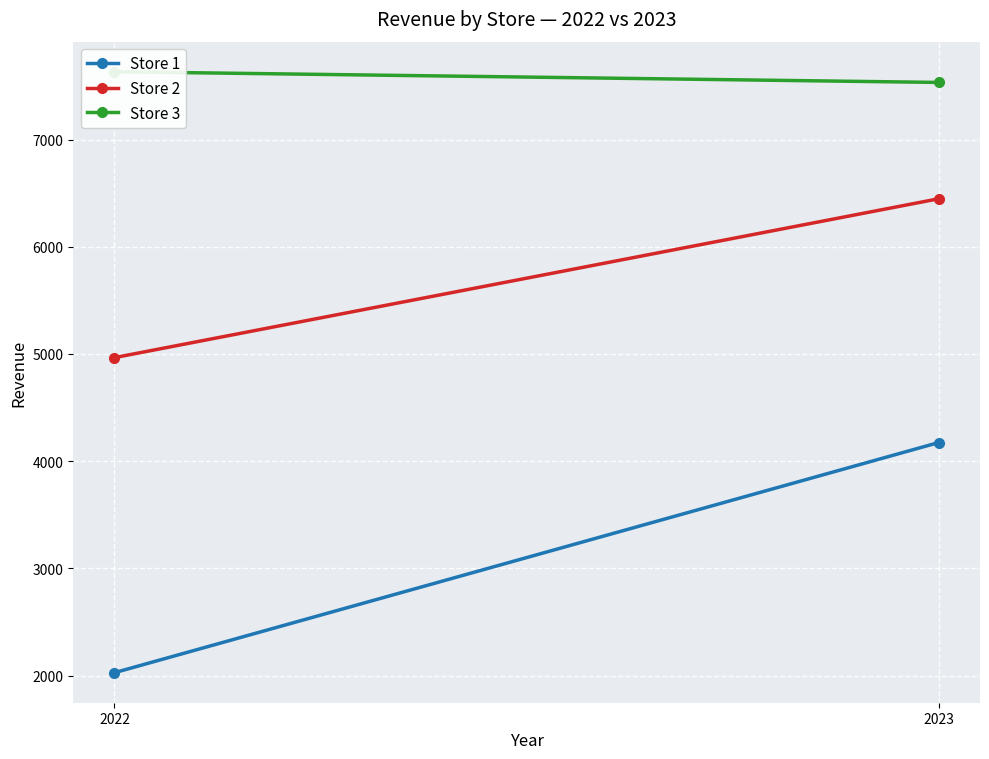

Which series has the largest total across all categories?

Store 3